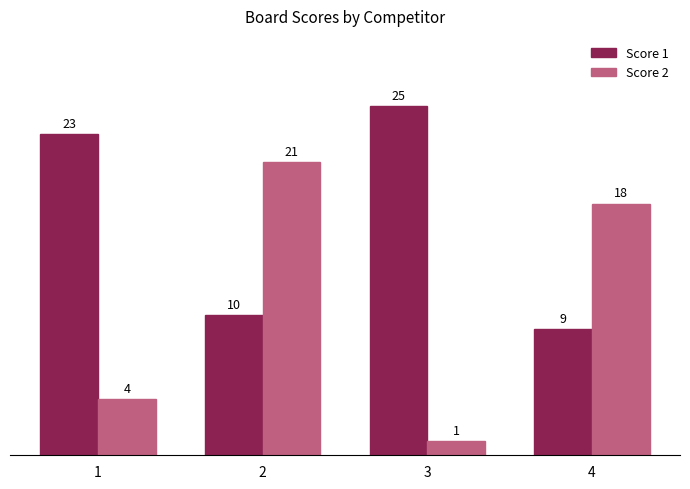

What is the difference between the highest and lowest values at 4?

9